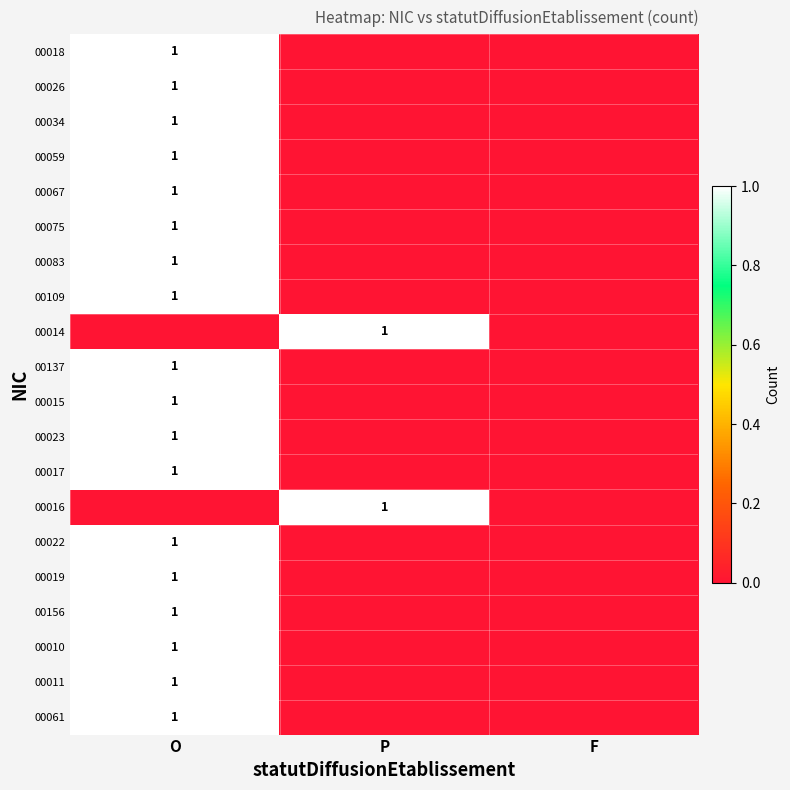

The 00014 series shows 1 at P. True or false?

True